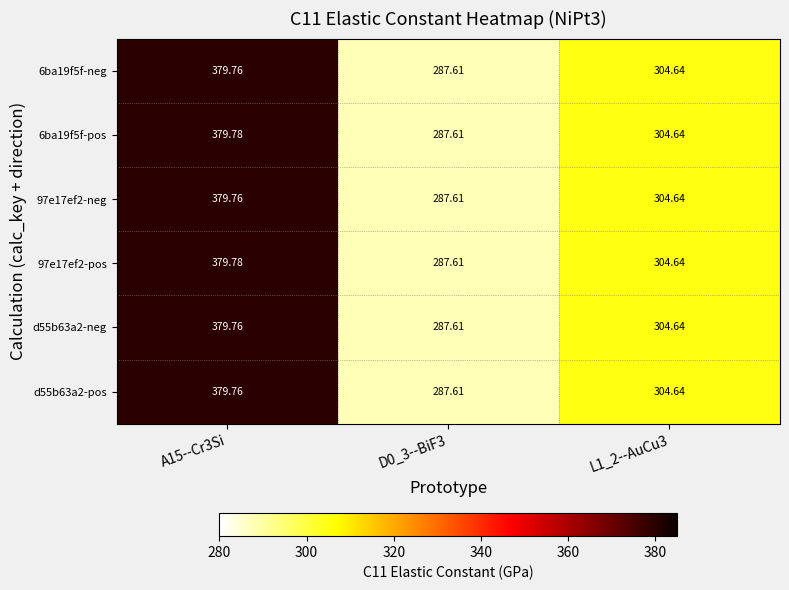

How many categories are shown in the chart?

3